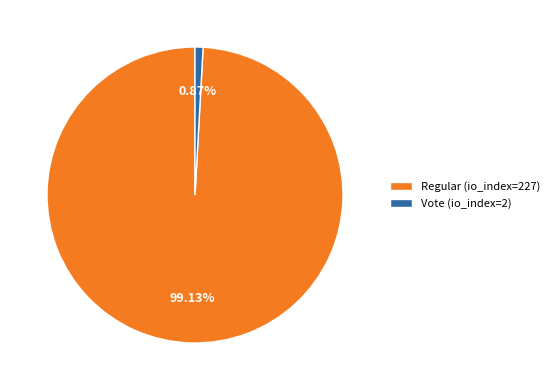

What percentage is NOT represented by Vote (io_index=2)?

99.1%